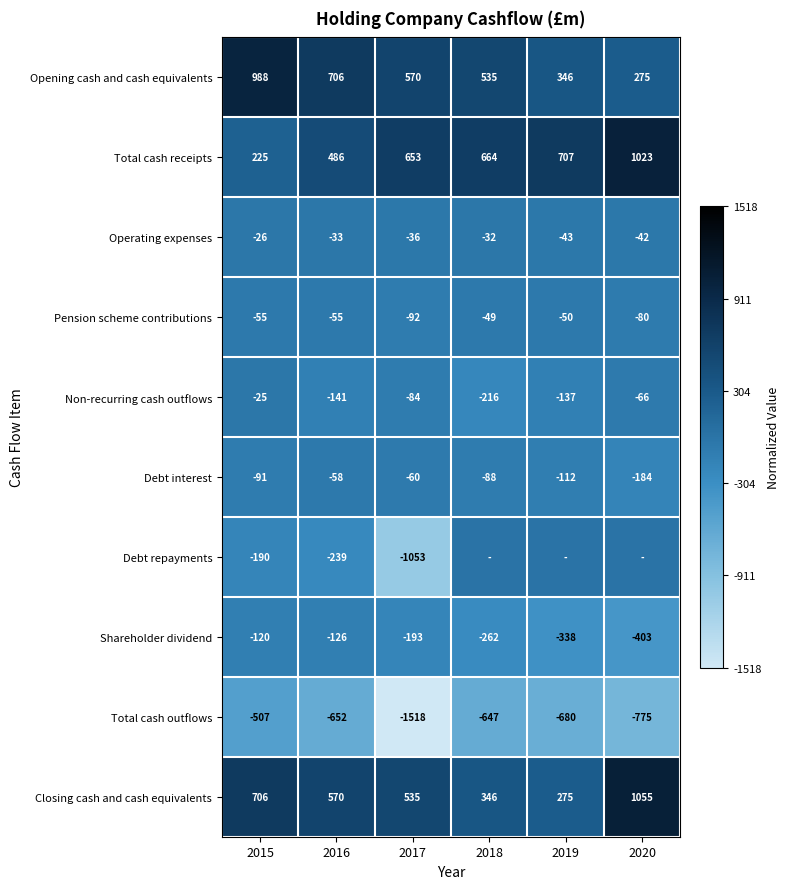

At which label does Opening cash and cash equivalents reach its peak?

2015